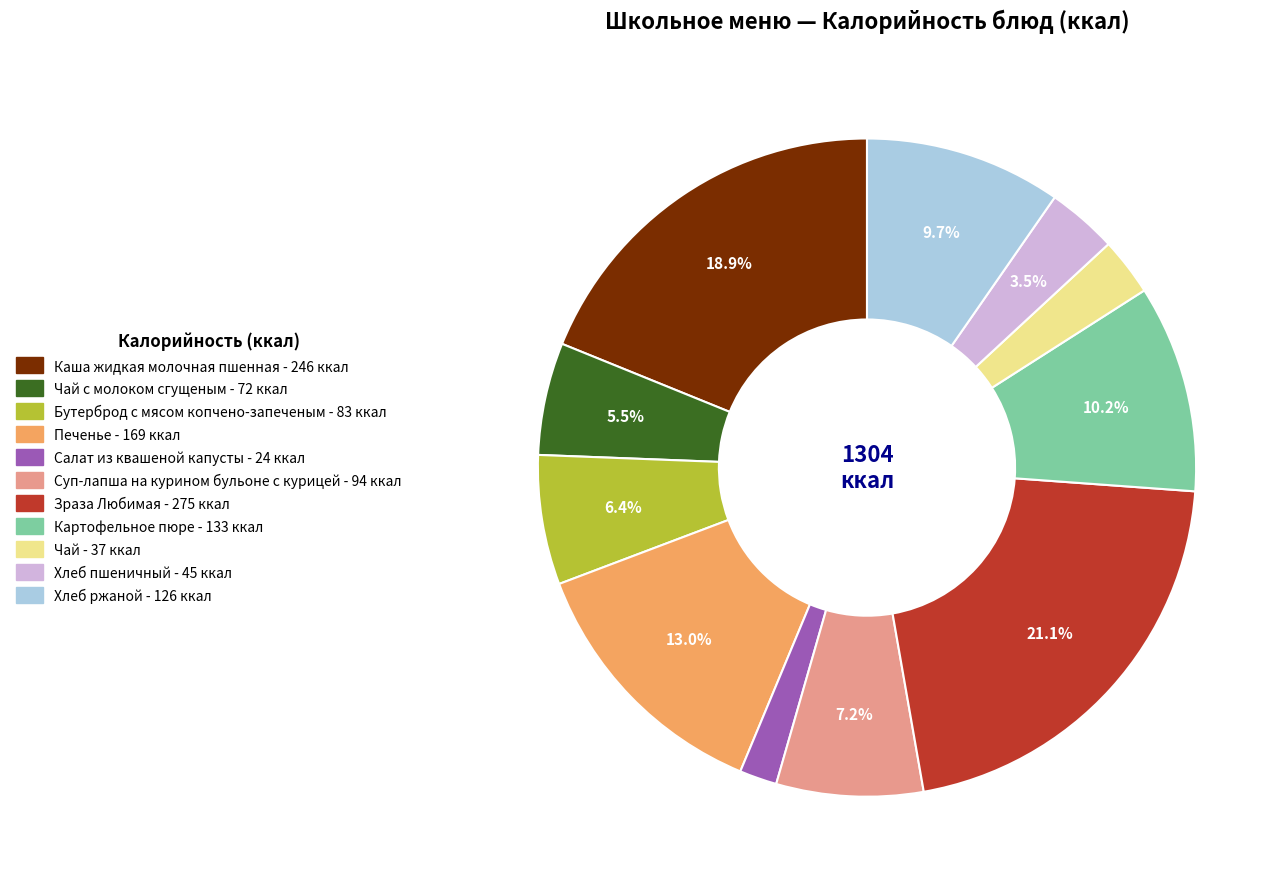

Does any single category account for the majority?

No